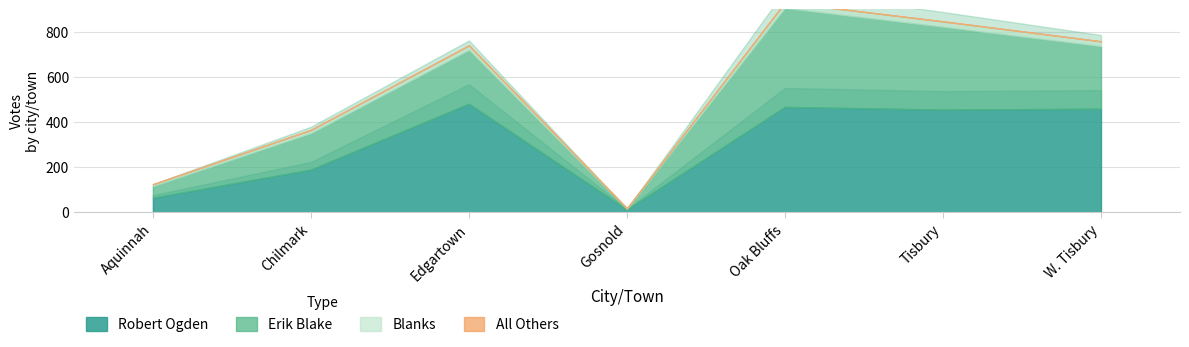

Reading right to left, what are all the values shown in this chart?

Robert Ogden: W. Tisbury=459	Tisbury=455	Oak Bluffs=467	Gosnold=12	Edgartown=481	Chilmark=189	Aquinnah=64
Erik Blake: W. Tisbury=277	Tisbury=367	Oak Bluffs=438	Gosnold=2	Edgartown=238	Chilmark=161	Aquinnah=51
Blanks: W. Tisbury=22	Tisbury=24	Oak Bluffs=26	Gosnold=3	Edgartown=21	Chilmark=15	Aquinnah=9
All Others: W. Tisbury=0	Tisbury=1	Oak Bluffs=0	Gosnold=0	Edgartown=0	Chilmark=0	Aquinnah=0